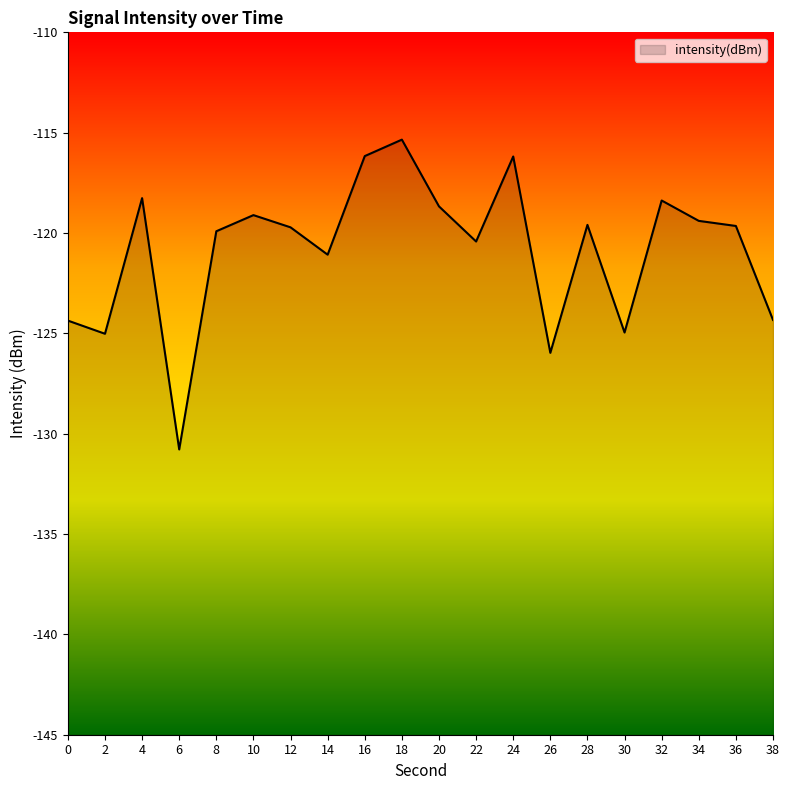

At which category does the data reach its first local peak?

4